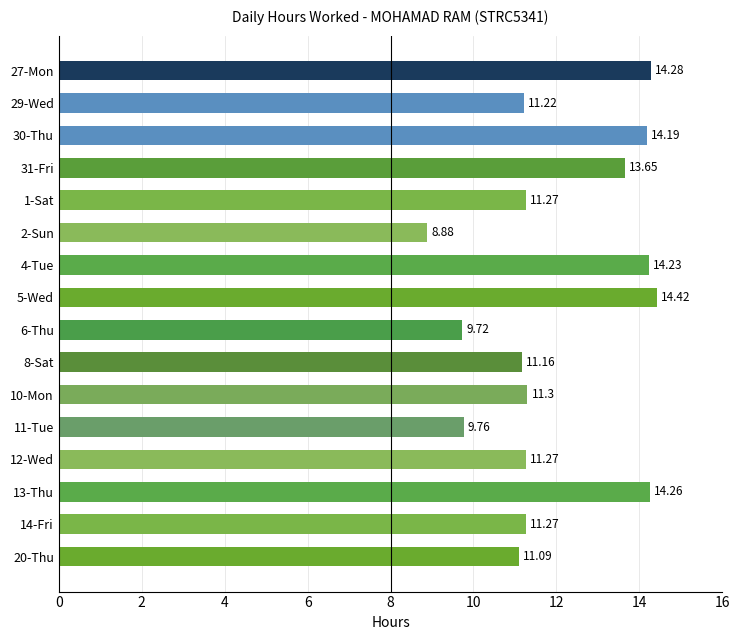

What is the sum of all values?

192.0